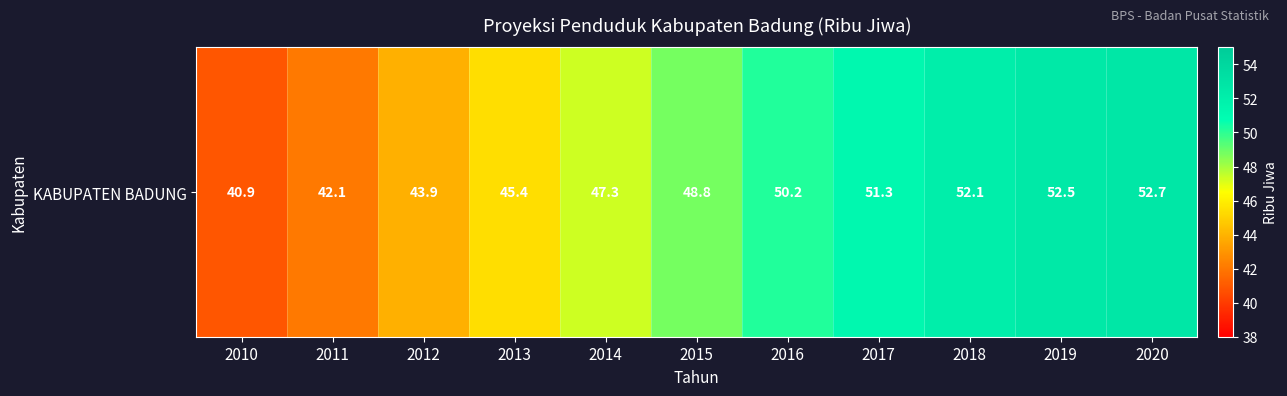

What value does the data have at 2020?

52.7